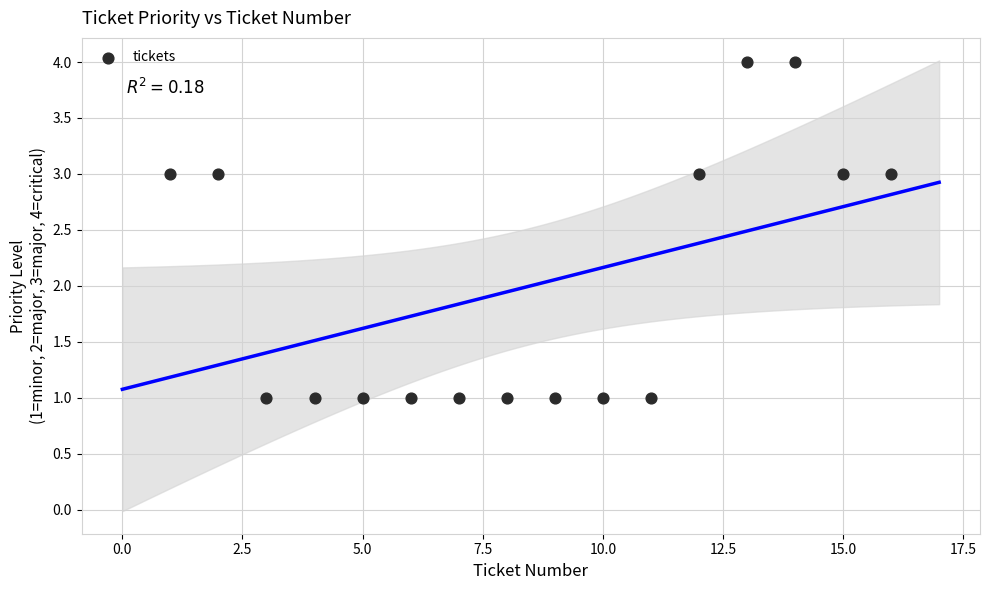

What is the range of X values (max minus min)?

15